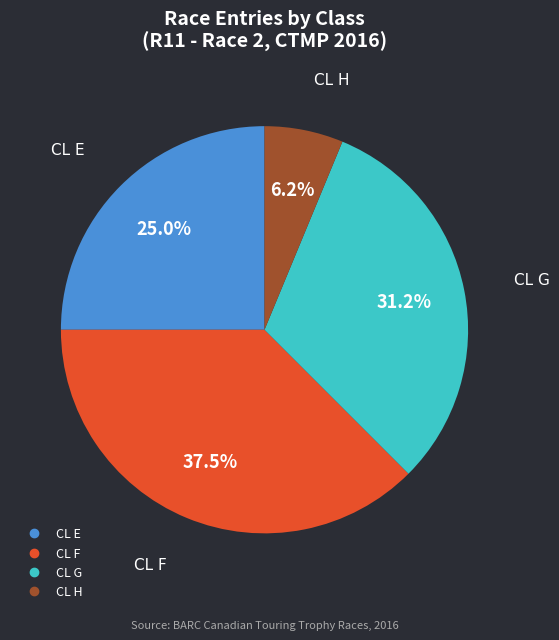

The CL H slice represents 1% of the pie. True or false?

False